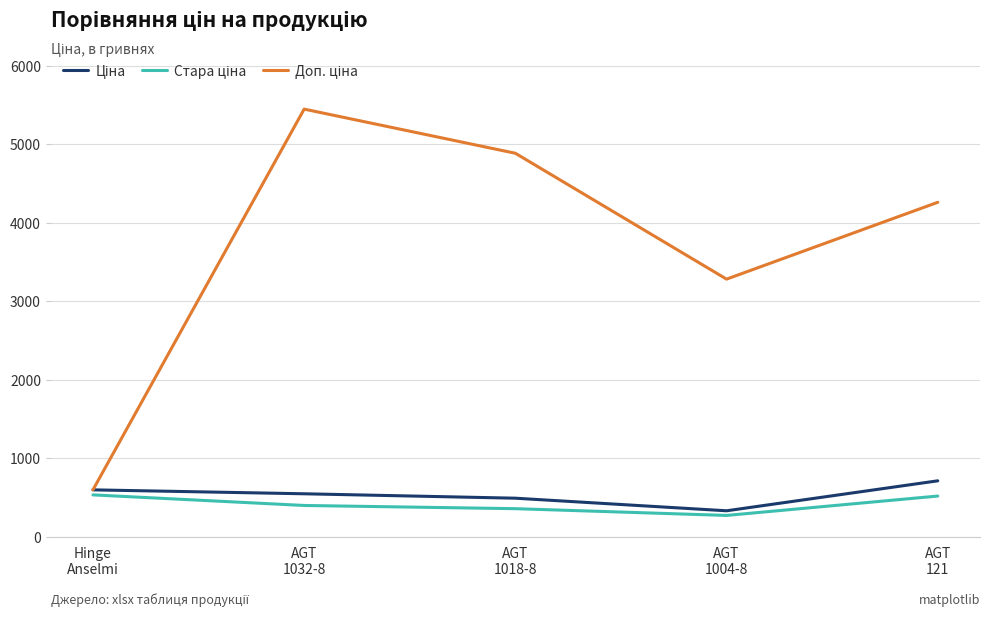

What is the minimum value shown in the chart?

268.9